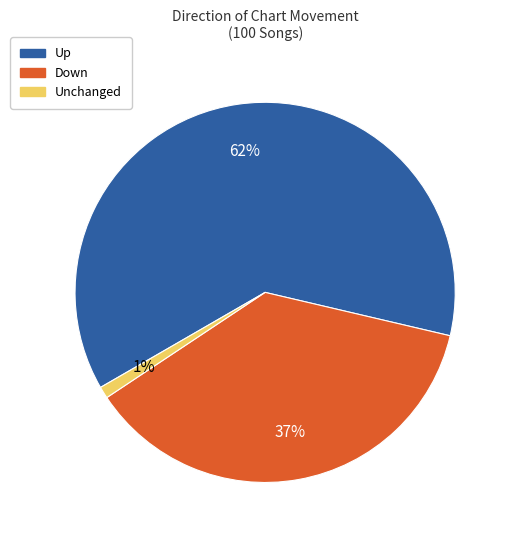

What is the largest slice in the pie chart?

Up